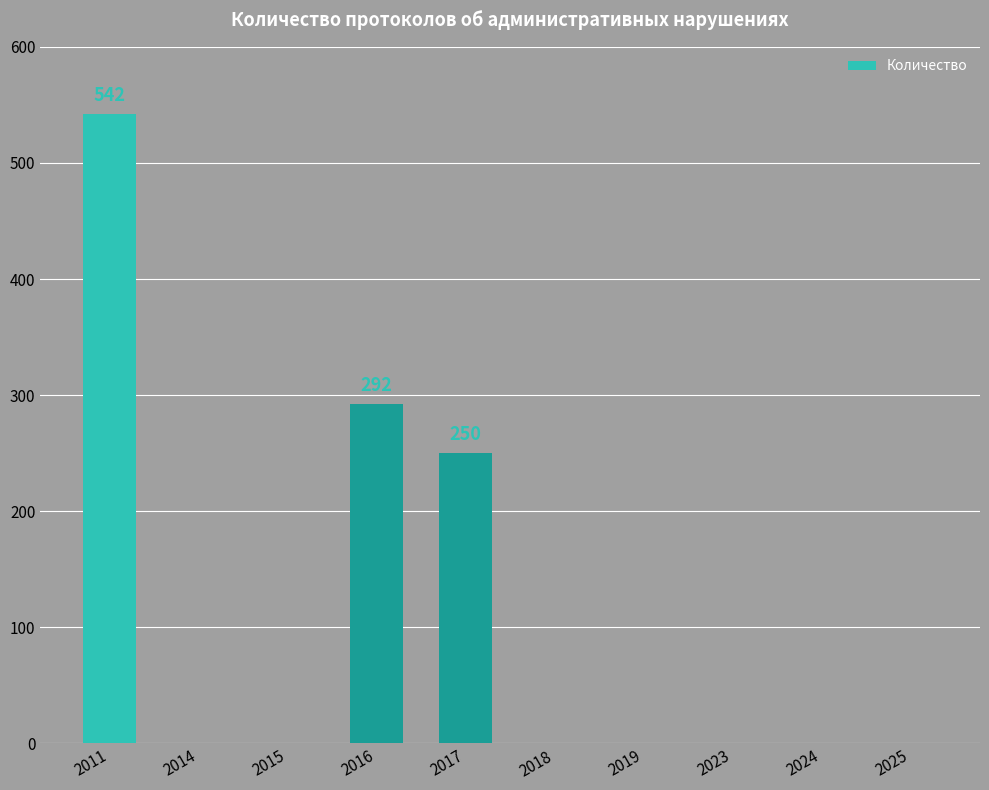

What is the greatest value displayed?

542